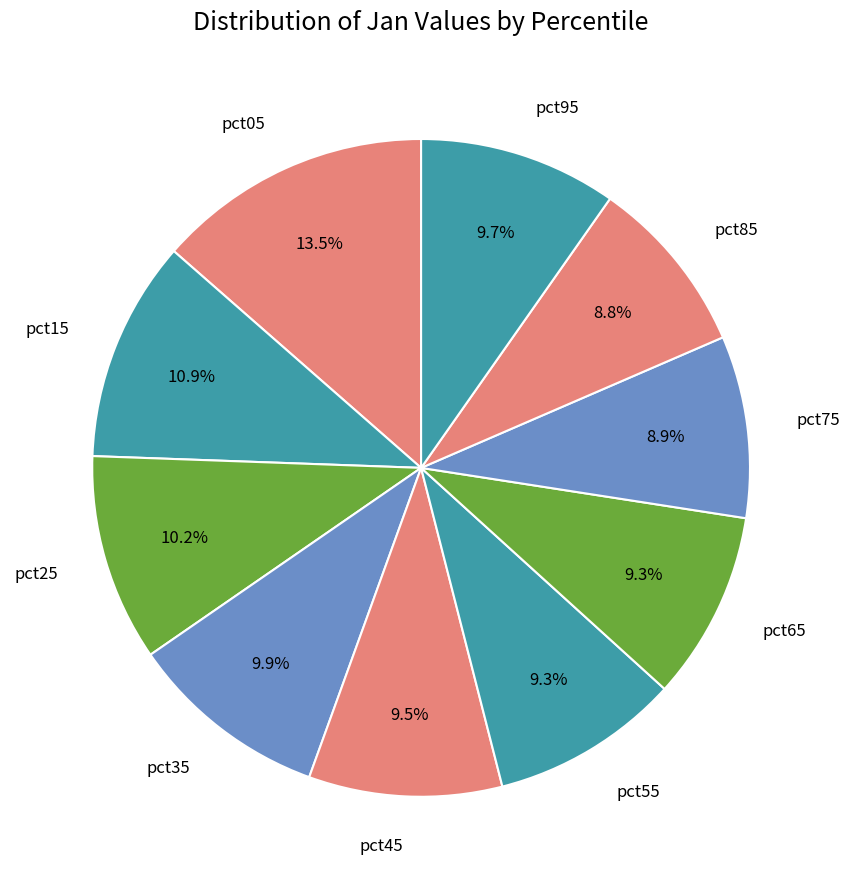

Which slice is the smallest?

pct85